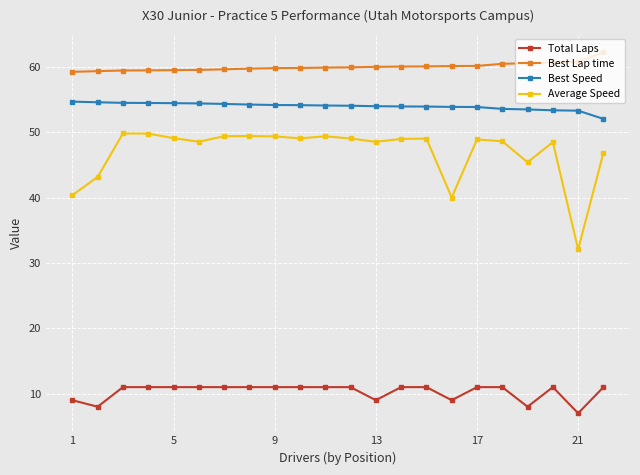

What is the difference between the maximum and minimum values in the Average Speed series?

17.7